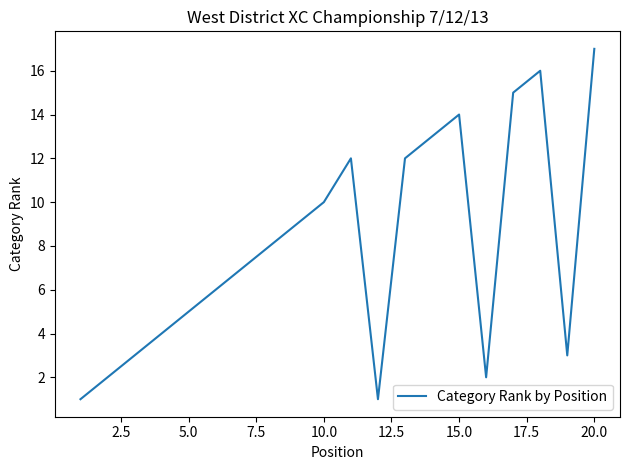

Reading left to right, transcribe all the data shown in this chart.

1	2	3	4	5	6	7	8	9	10	12	1	12	13	14	2	15	16	3	17